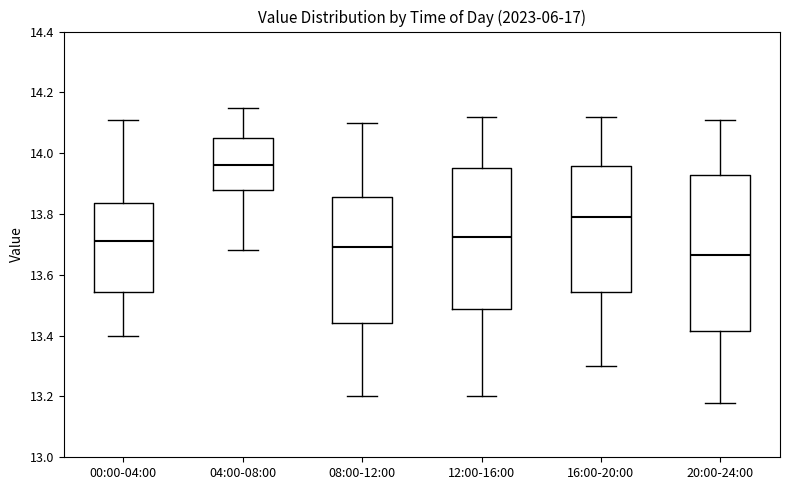

Which box has the highest median line?

04:00-08:00